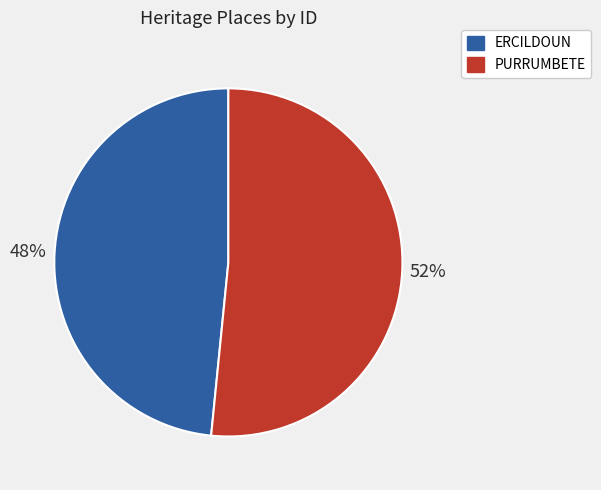

Is the sum of PURRUMBETE and ERCILDOUN greater than half?

Yes